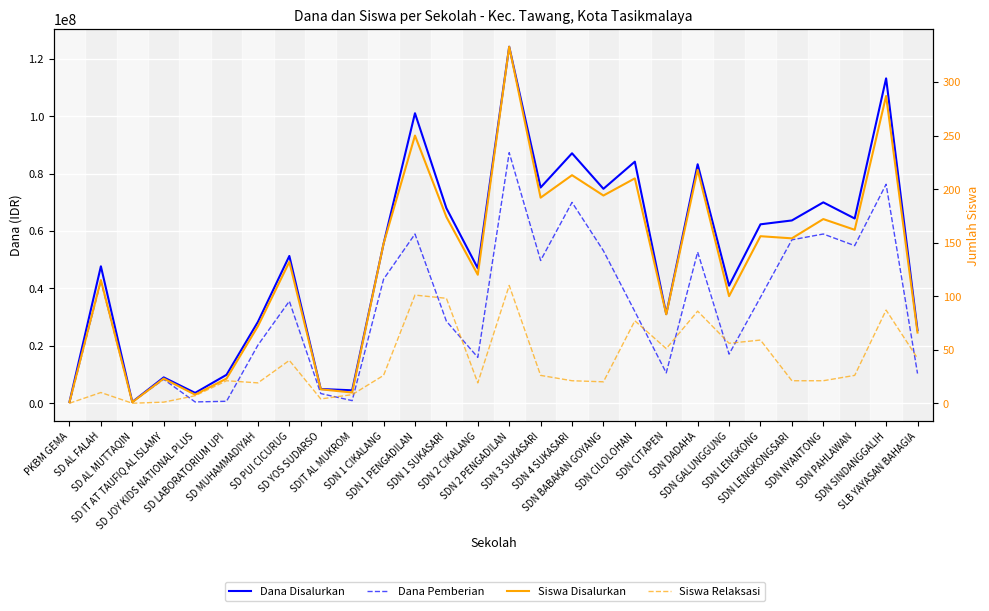

Is it true that Siswa Disalurkan equals 166 at SDN 2 CIKALANG?

False